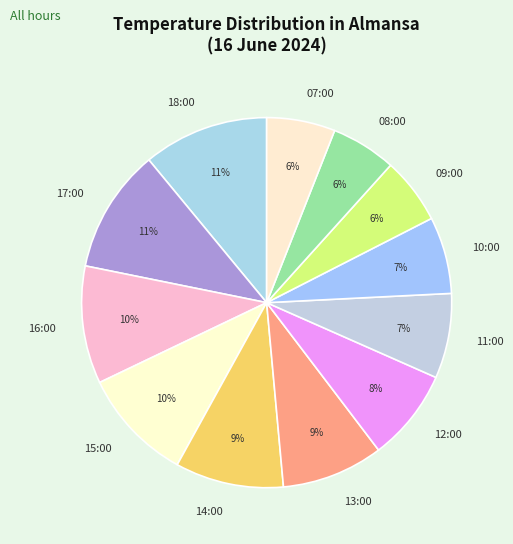

Which has a higher value, 14:00 or 11:00?

14:00